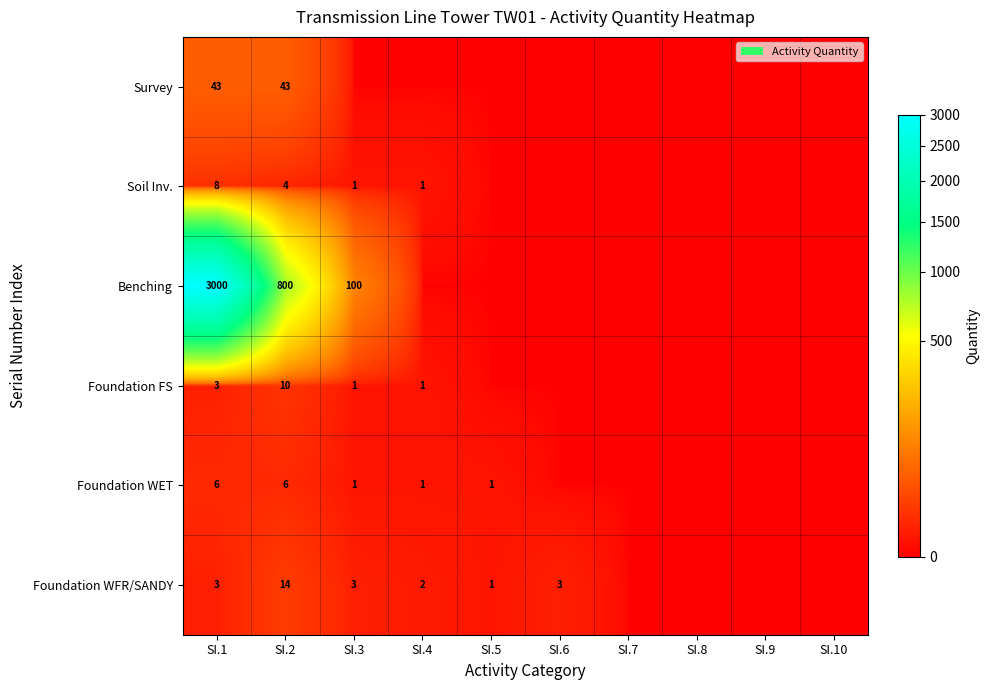

What is the sum of the Foundation WET values at SI.1 and SI.4?

7